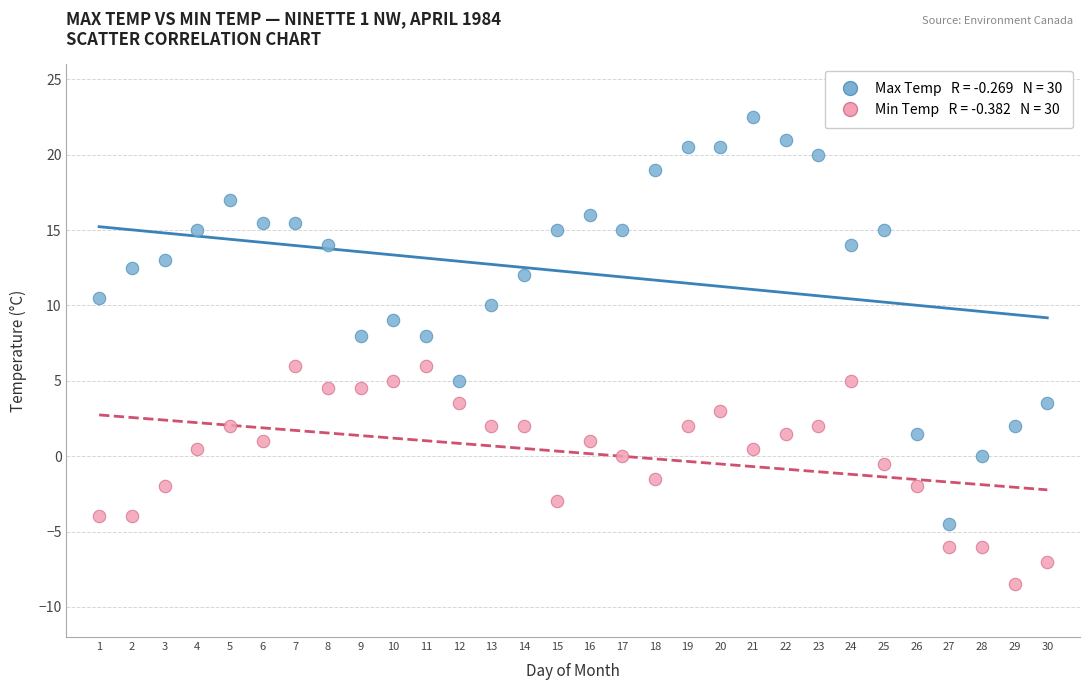

Across all data points, what is the range of X values (max minus min)?

29.0